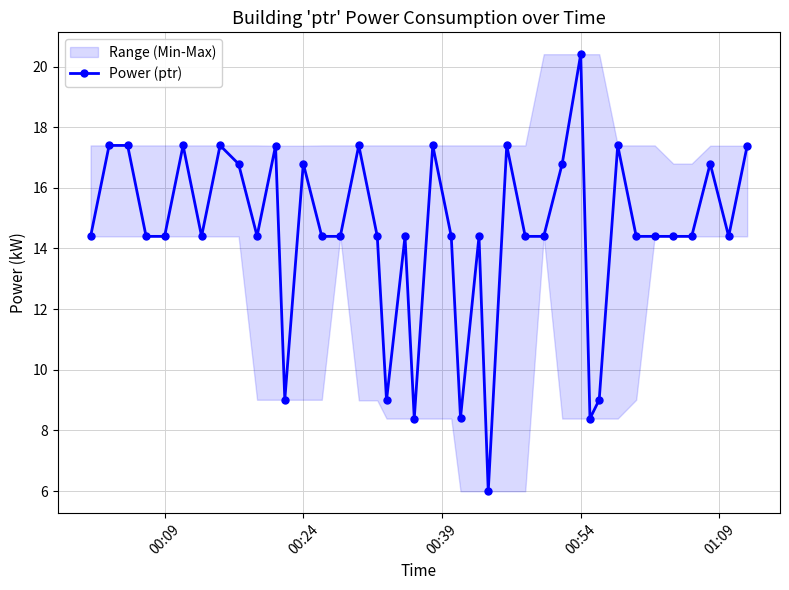

True or false: there are more than 1 points higher than both neighbors.

True